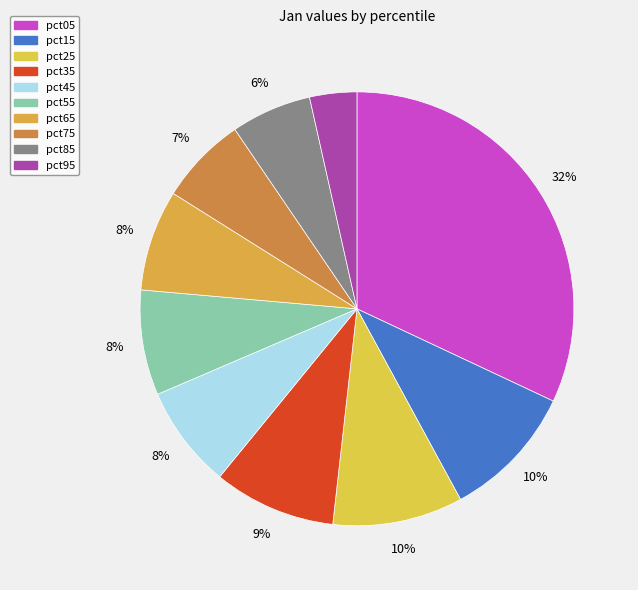

Which category has the biggest portion of the pie?

pct05